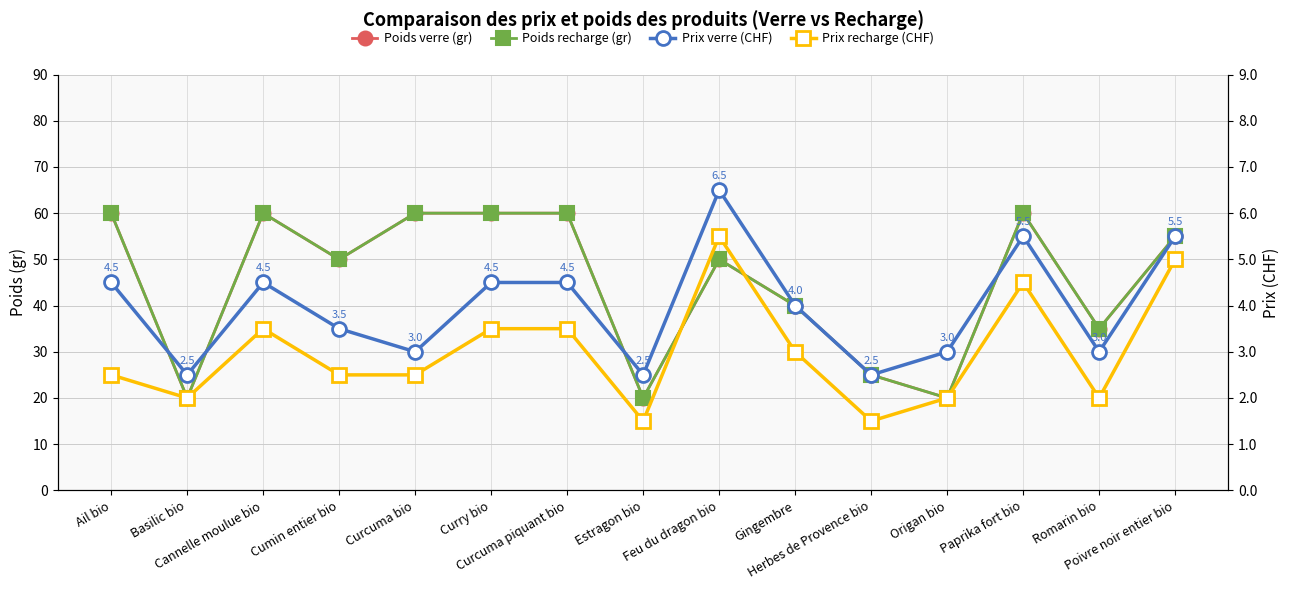

Where is the first local minimum for Poids recharge (gr)?

Basilic bio